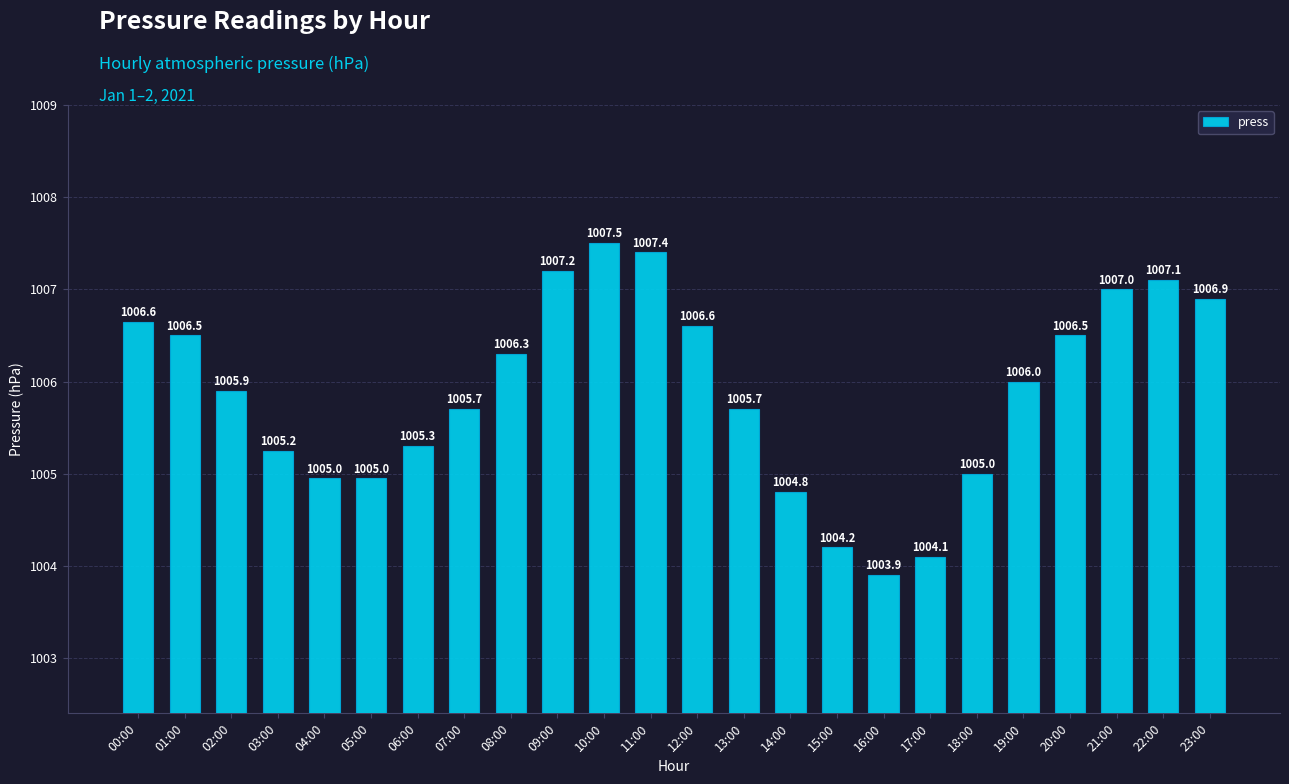

At which label does the data first exceed 1006?

00:00